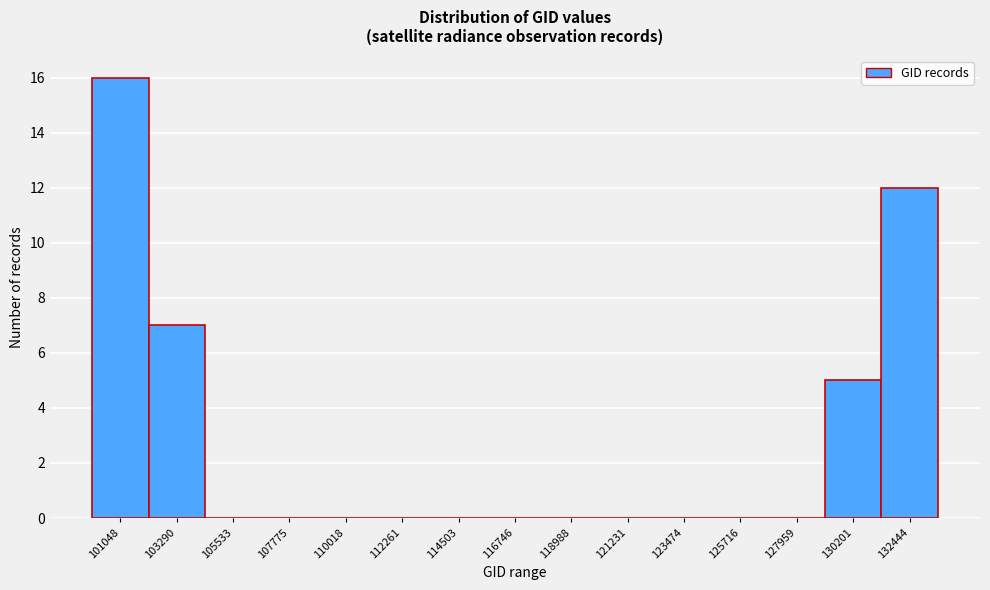

Reading right to left, transcribe all the data shown in this chart.

132444=12	130201=5	127959=0	125716=0	123474=0	121231=0	118988=0	116746=0	114503=0	112261=0	110018=0	107775=0	105533=0	103290=7	101048=16